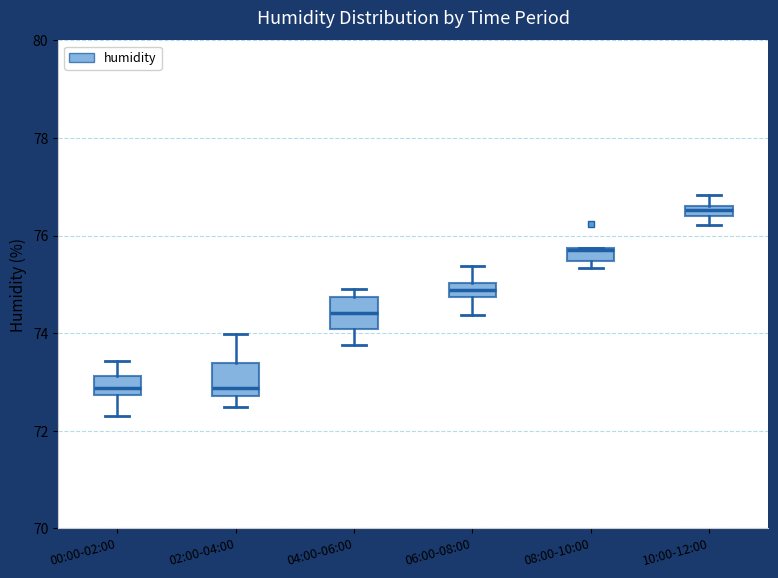

Which box has the highest median line?

10:00-12:00